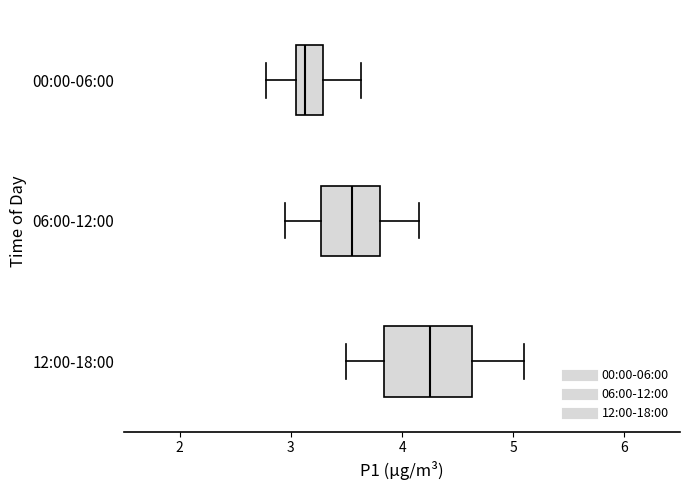

Reading bottom to top, transcribe this box plot: for each box, give where its median line is, the range the box spans, and where its two whiskers end, as read against the x-axis. The values are not printed on the chart, so give them approximately, as read against the axis.

12:00-18:00: median 4.3, box 3.8 to 4.6, whiskers 3.5 to 5.1
06:00-12:00: median 3.6, box 3.3 to 3.8, whiskers 3.0 to 4.2
00:00-06:00: median 3.1, box 3.0 to 3.3, whiskers 2.8 to 3.6